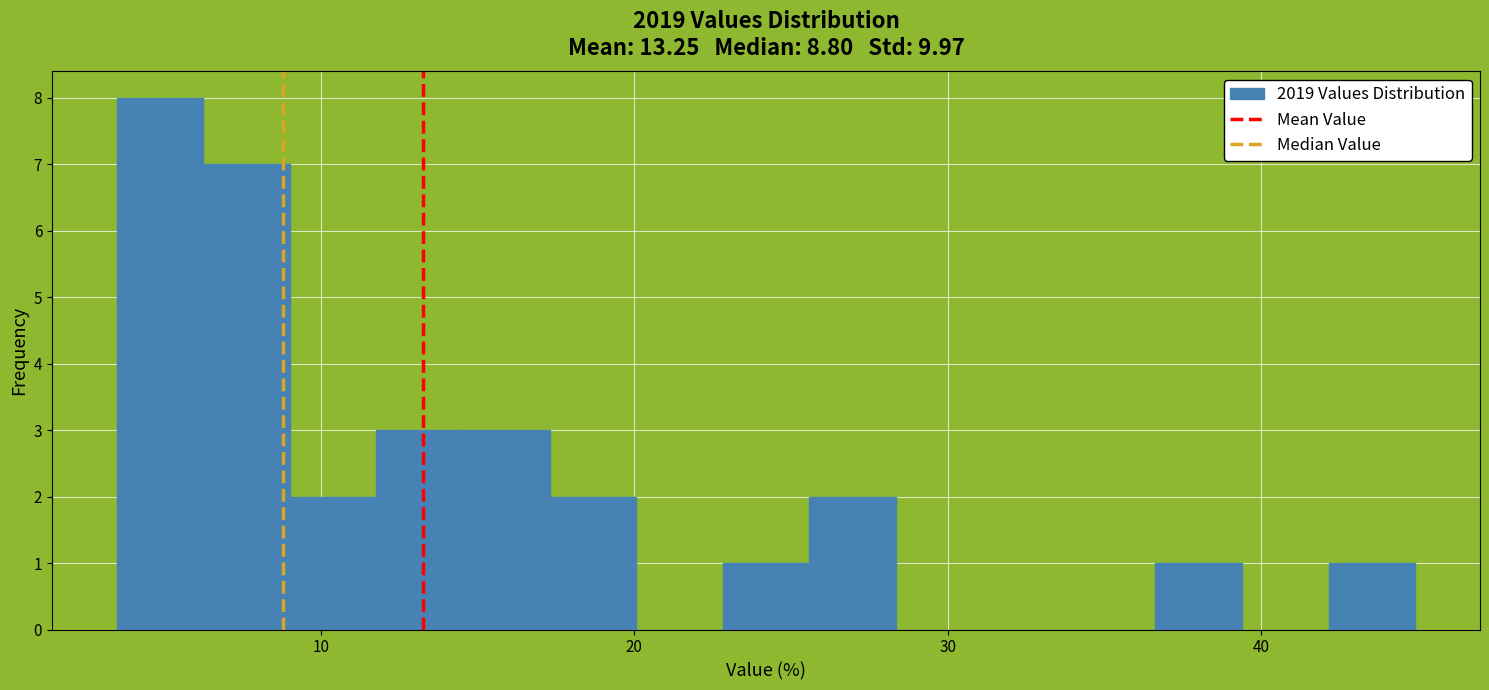

Around what value on the x-axis is the tallest bar? Give the approximate position of its centre, as read against the axis.

5